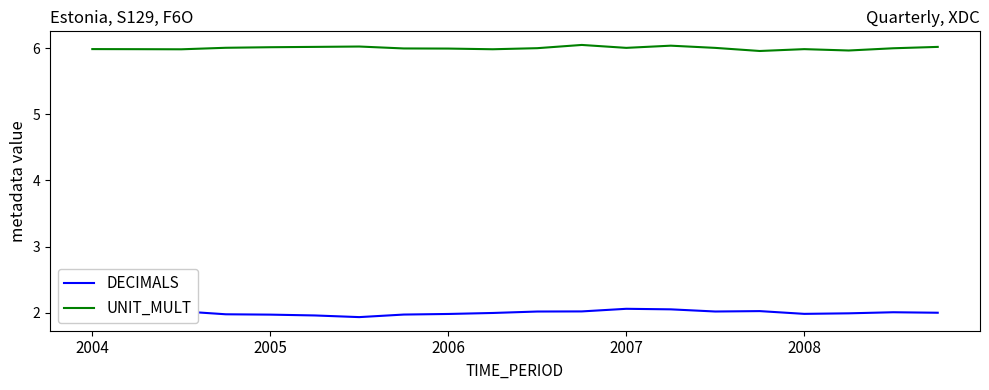

What is the sum of all UNIT_MULT values?

120.1